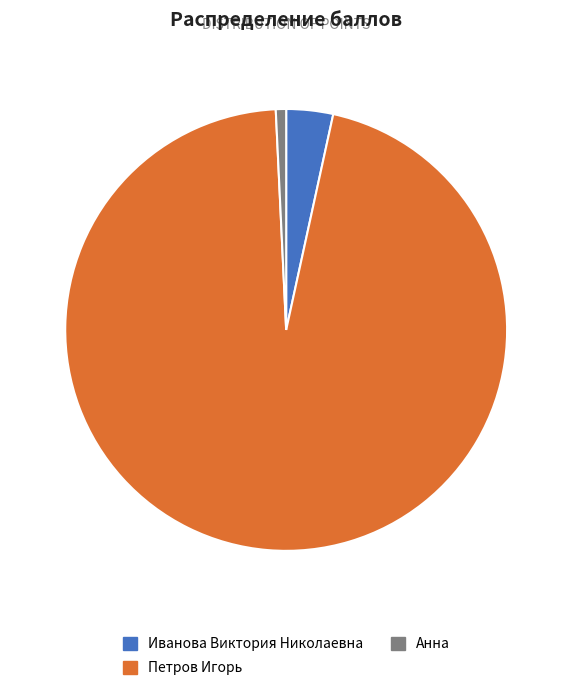

Between Петров Игорь and Иванова Виктория Николаевна, which is larger?

Петров Игорь